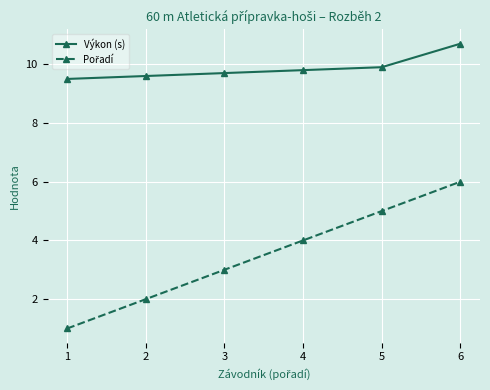

What is the spread (max minus min) of values at 1?

8.5